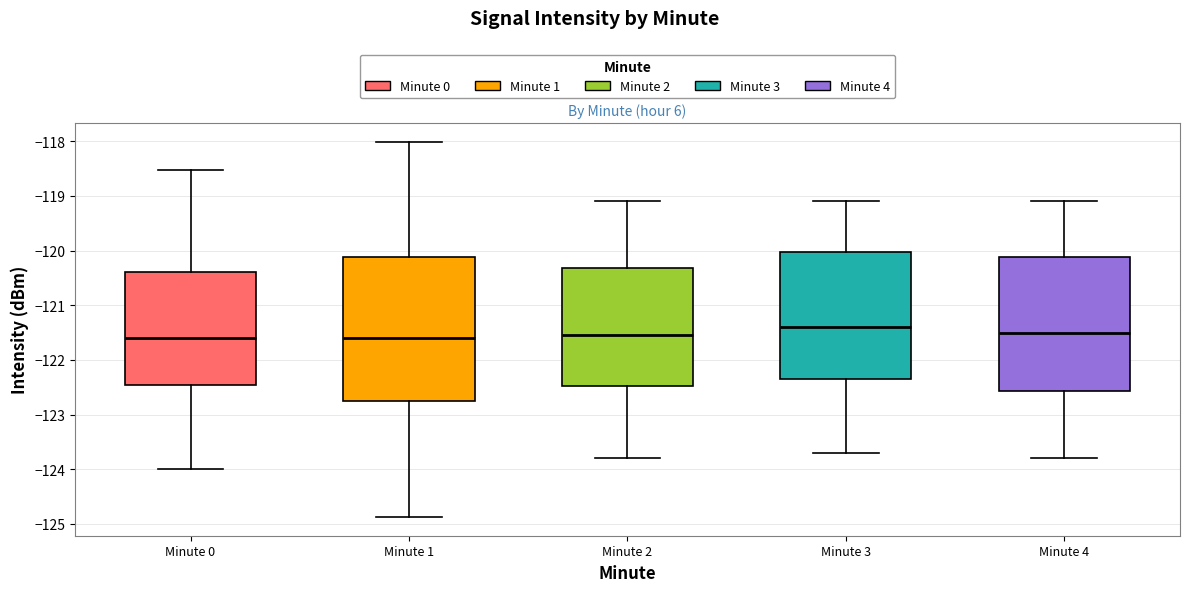

Reading left to right, read every box against the y-axis: the position of its median line, the range the box covers, and the ends of its whiskers. The values are not printed on the chart, so give them approximately, as read against the axis.

Minute 0: median -121.6, box -122.5 to -120.4, whiskers -124.0 to -118.5
Minute 1: median -121.6, box -122.7 to -120.1, whiskers -124.9 to -118.0
Minute 2: median -121.5, box -122.5 to -120.3, whiskers -123.8 to -119.1
Minute 3: median -121.4, box -122.3 to -120.0, whiskers -123.7 to -119.1
Minute 4: median -121.5, box -122.6 to -120.1, whiskers -123.8 to -119.1